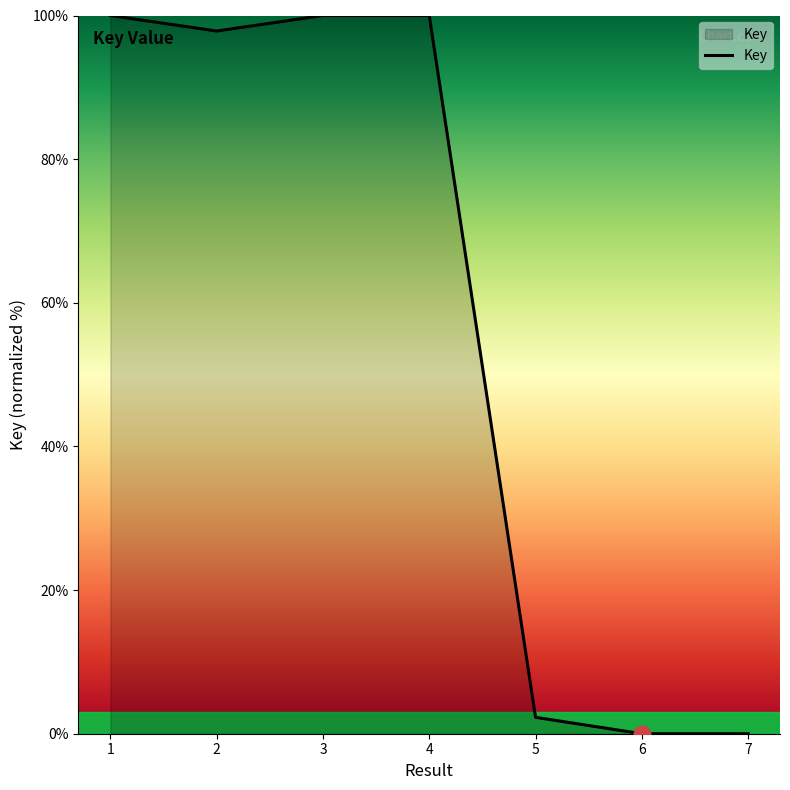

What is the difference between the second highest and minimum values?

100.0